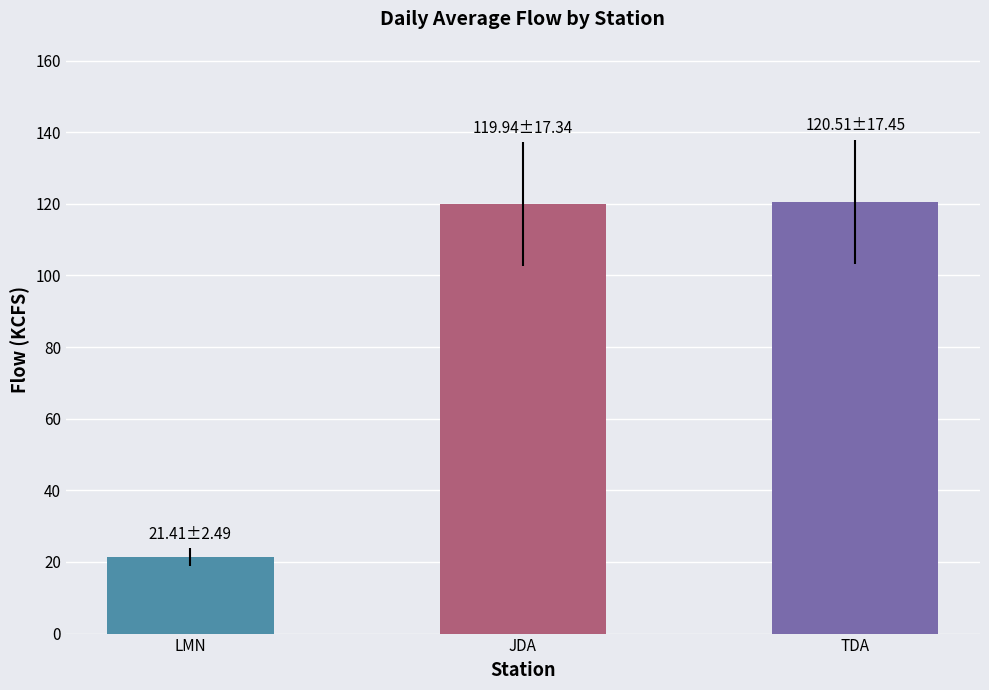

Read the value at LMN.

21.4